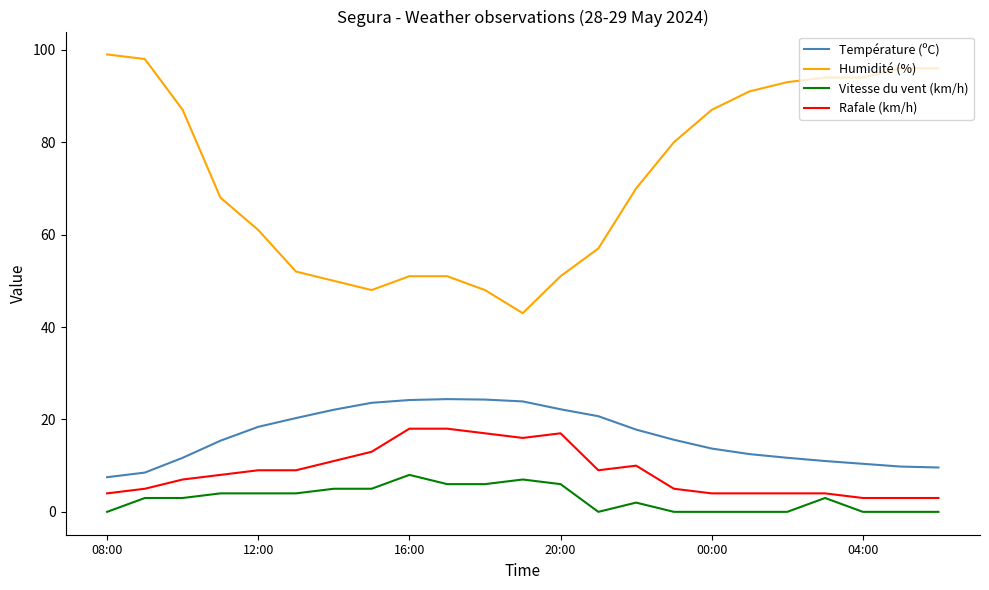

How many lines are shown in the chart?

4